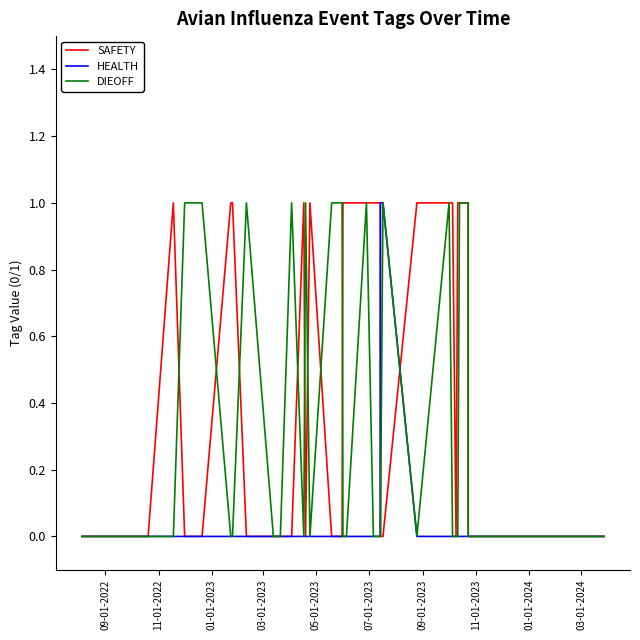

How many positive values does the HEALTH series have?

2